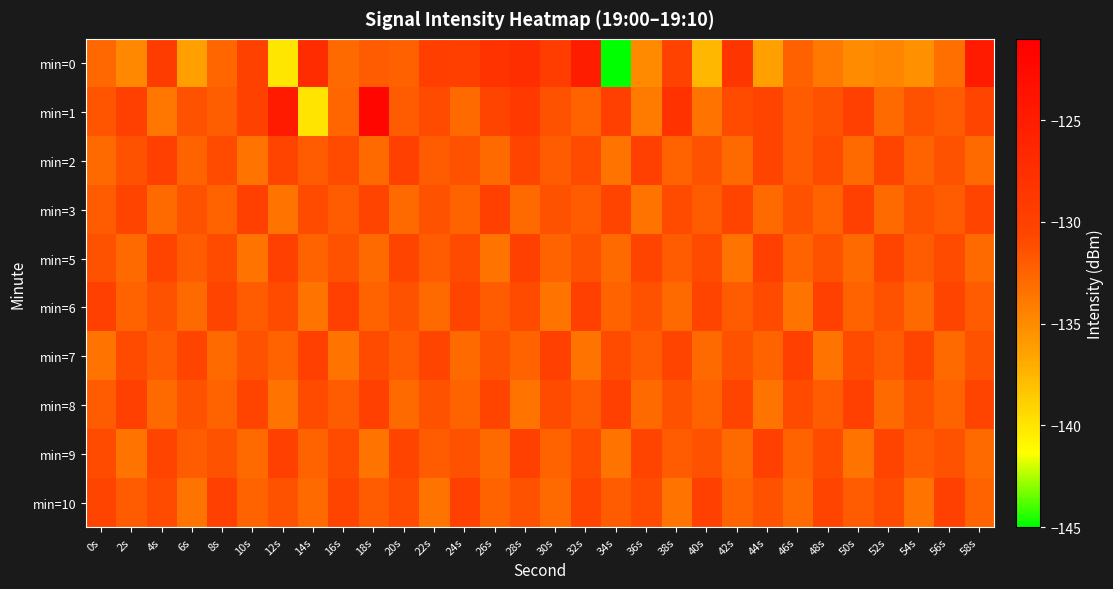

At 32s, list the series in order from smallest to largest.

min=7, min=1, min=3, min=8, min=5, min=2, min=9, min=10, min=6, min=0